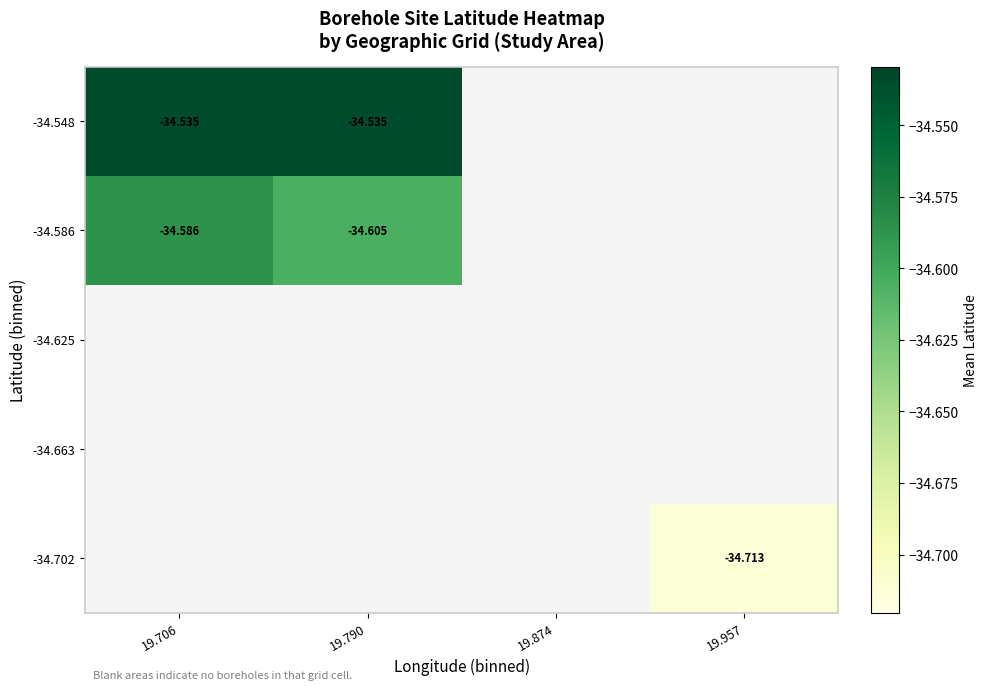

Which label corresponds to the smallest value in the chart?

19.957